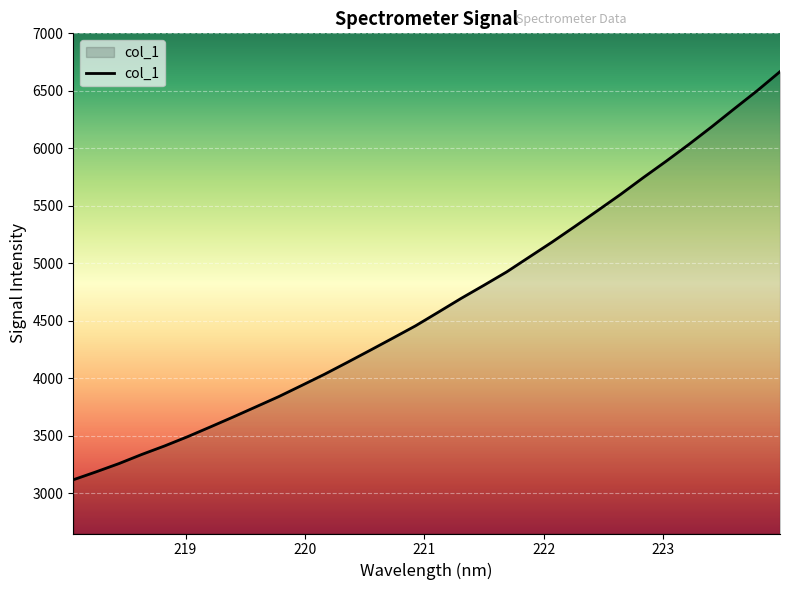

What is the maximum value shown in the chart?

6667.3